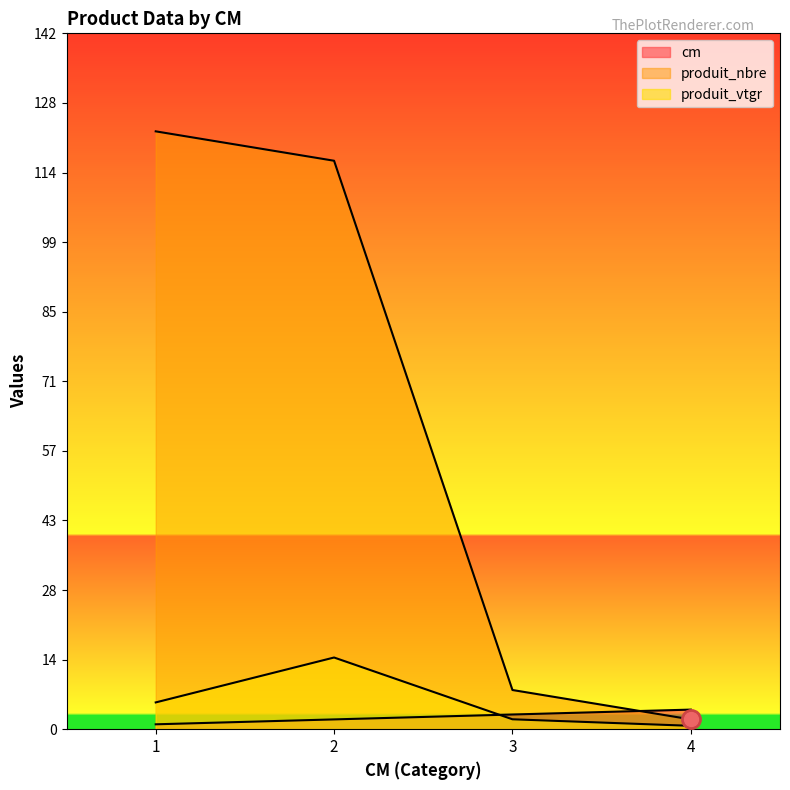

How many lines are shown in the chart?

3